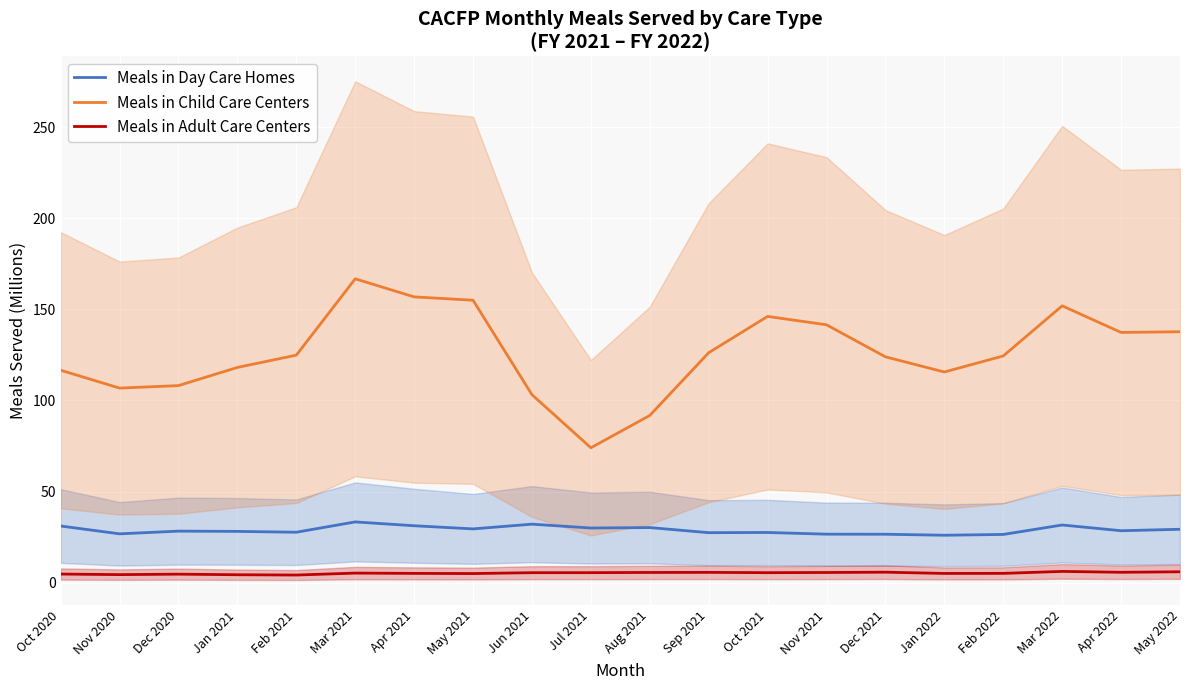

True or false: Meals in Child Care Centers and Meals in Adult Care Centers intersect in this chart.

False